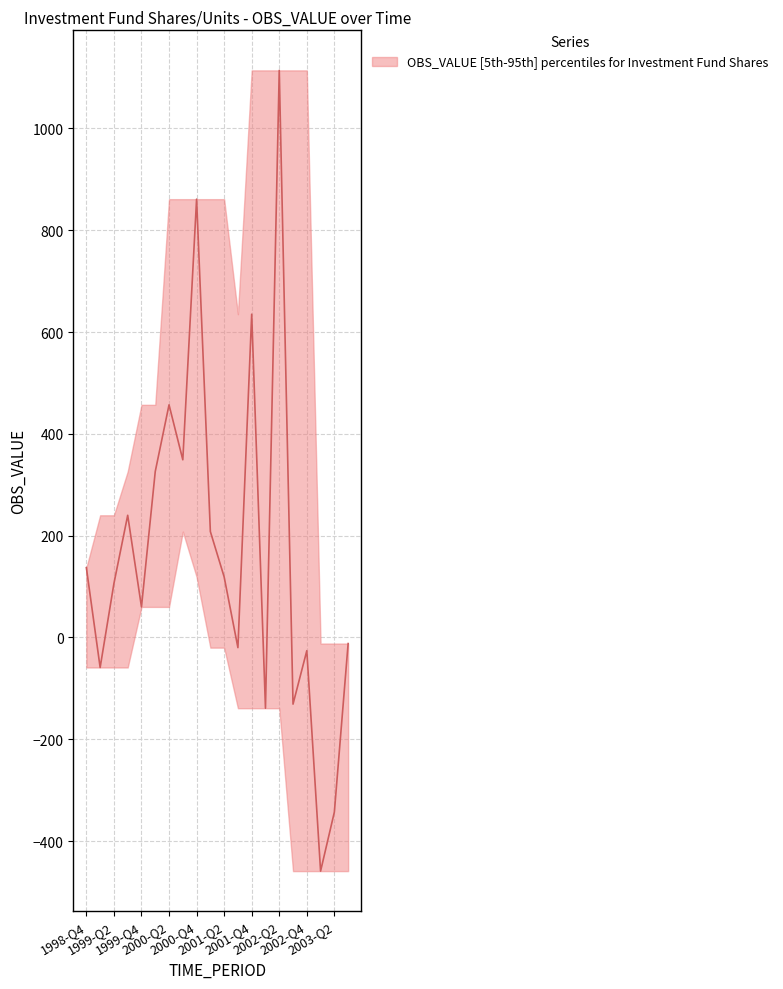

The lower series shows -139 at 2002-Q1. True or false?

True